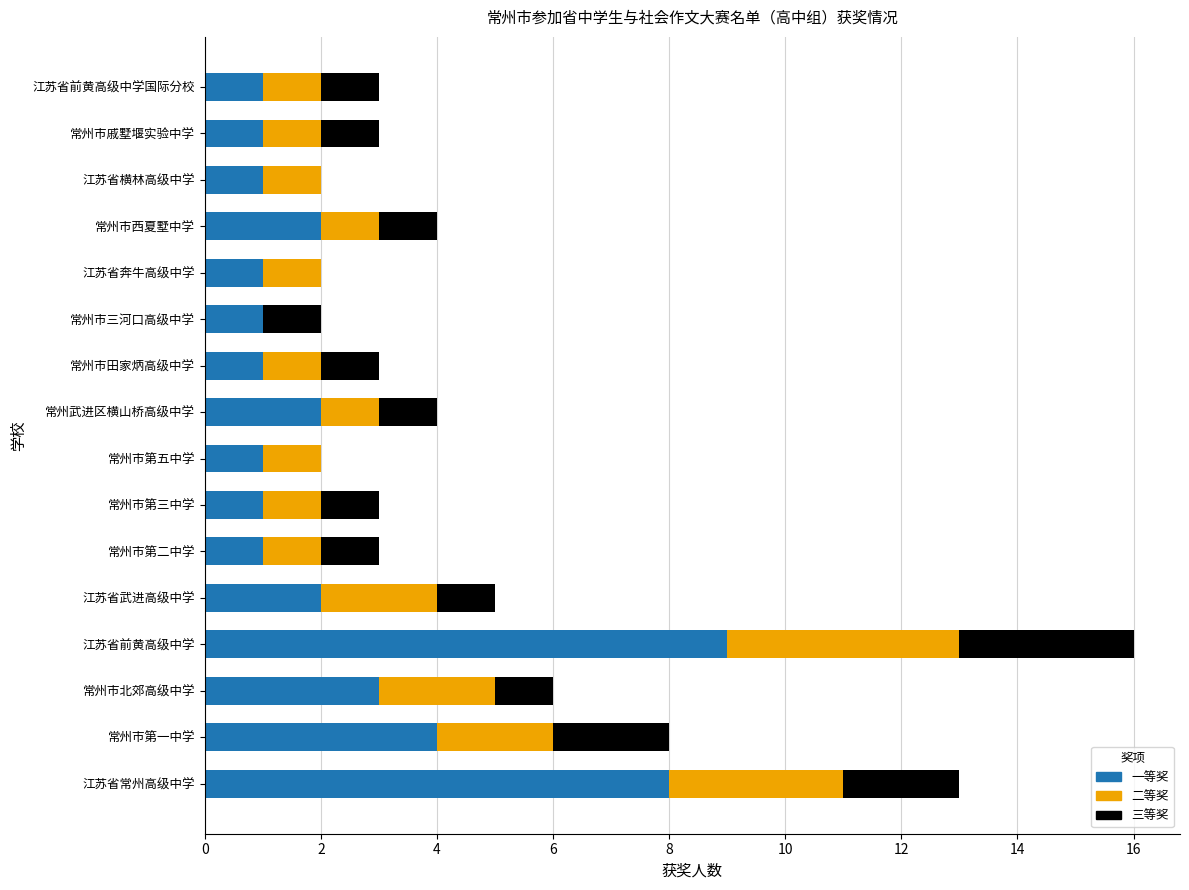

What are all the series names shown in the legend?

一等奖, 二等奖, 三等奖